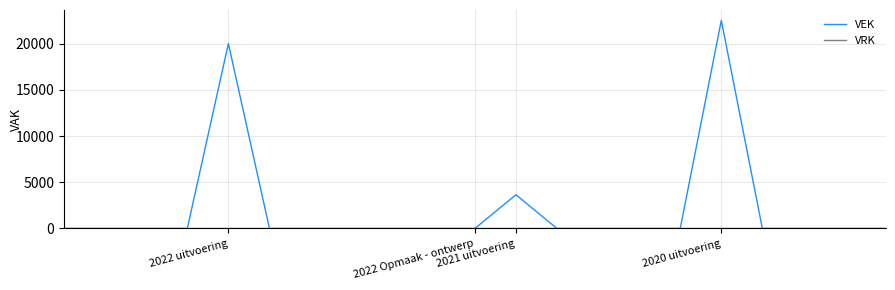

Which series has the largest total across all categories?

VEK